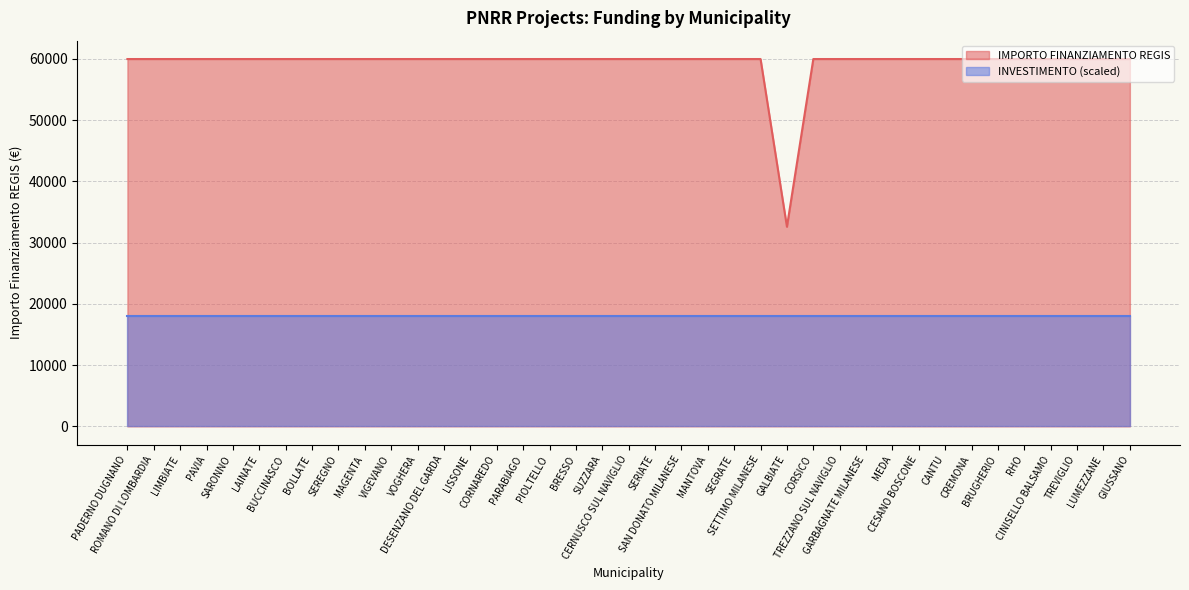

At which category does the chart reach its peak across all series?

PADERNO DUGNANO